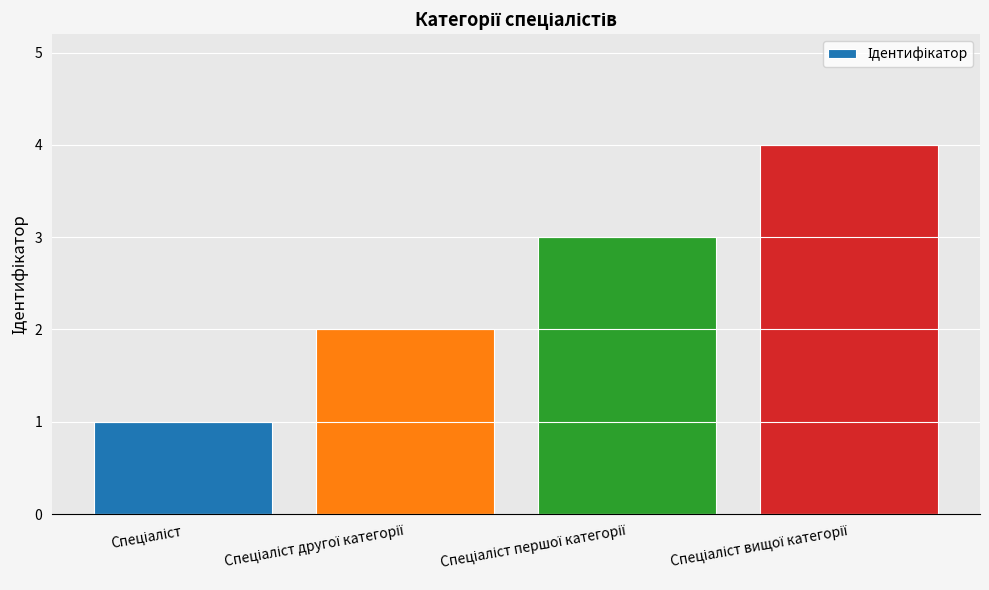

What is the difference between the maximum and minimum values?

3